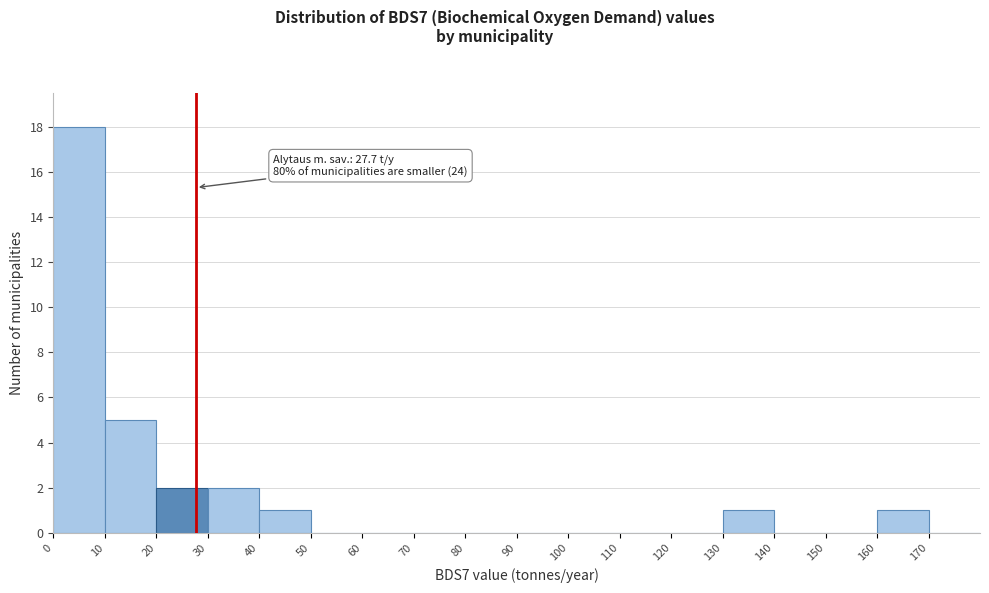

Which range on the x-axis has the tallest bar?

0 to 10